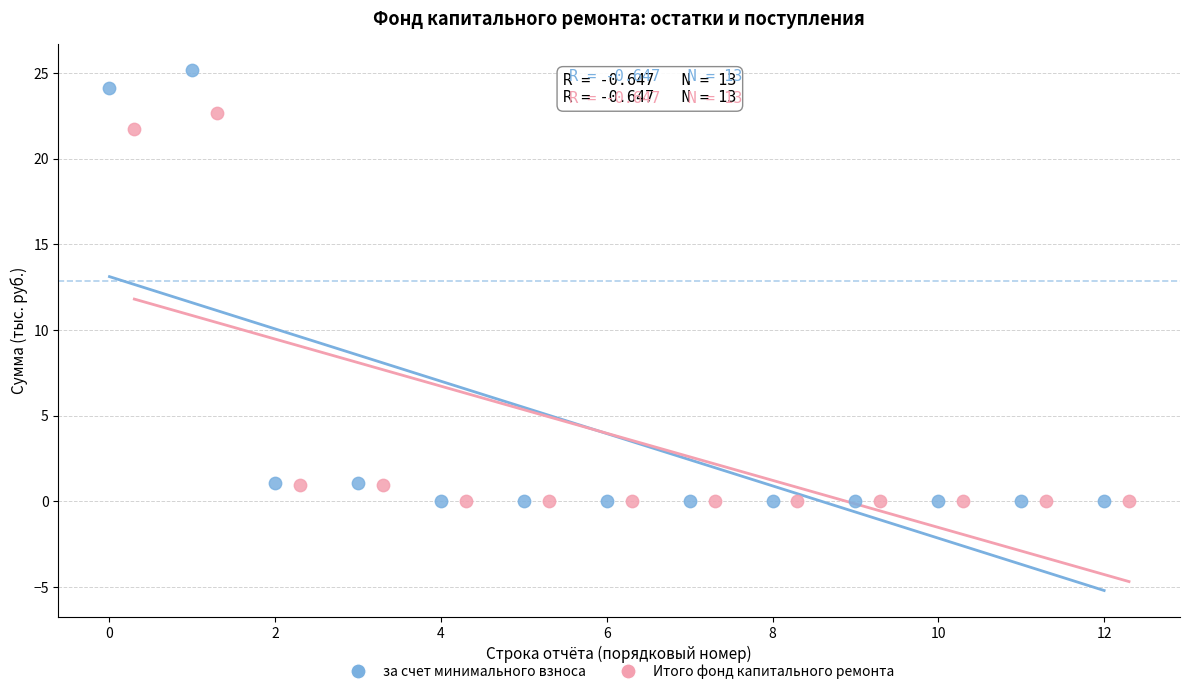

What are all the series names shown in the legend?

за счет минимального взноса, Итого фонд капитального ремонта